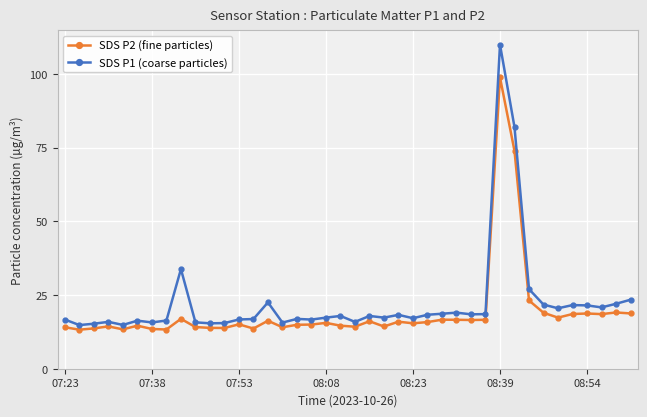

Which series has the widest spread of values?

SDS P1 (coarse particles)